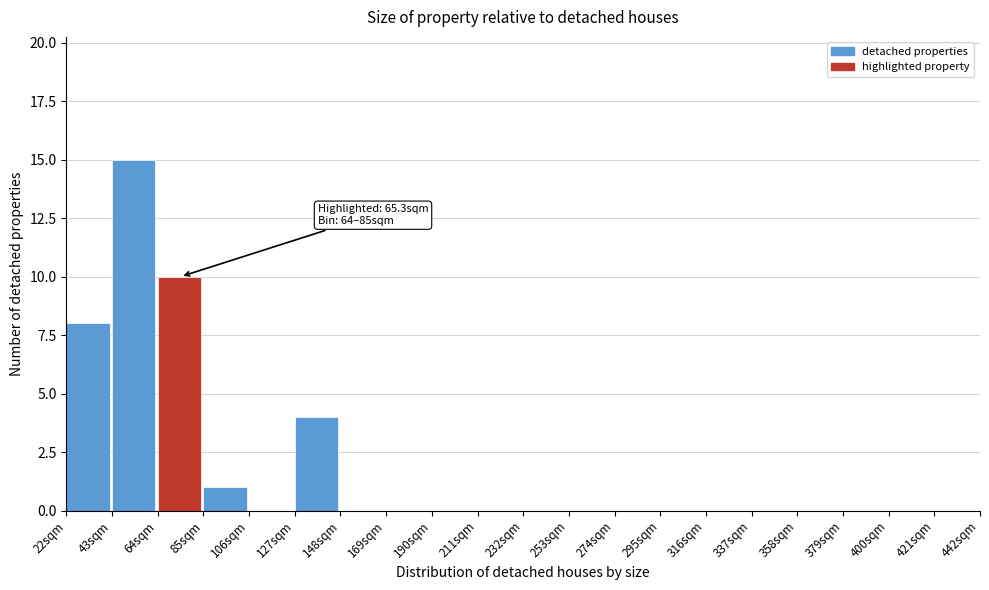

Which range on the x-axis has the tallest bar?

43 to 64